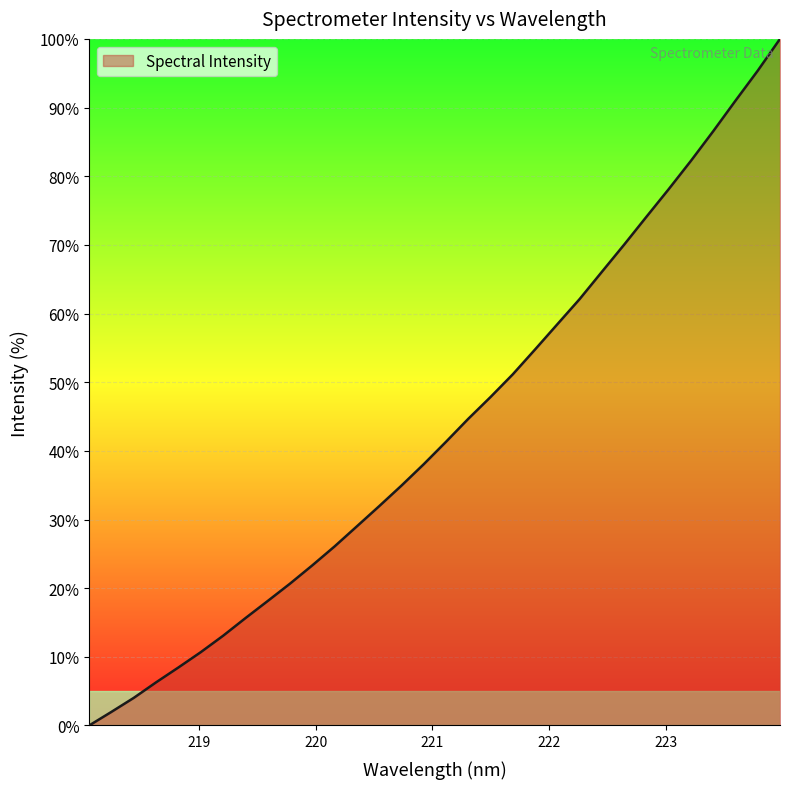

What is the maximum value shown in the chart?

100.0